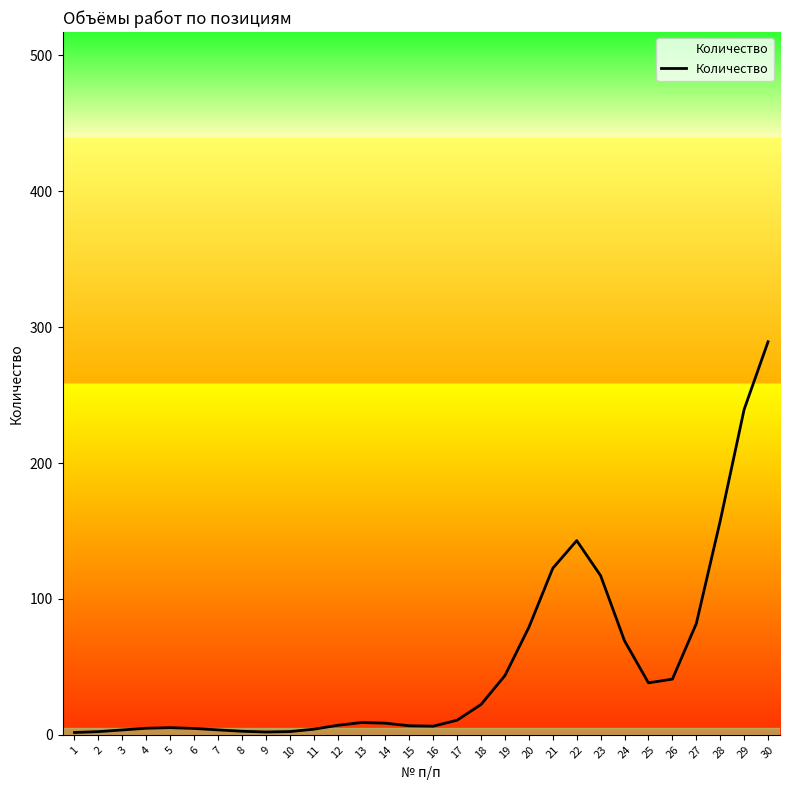

At which label is the value closest to 145?

22